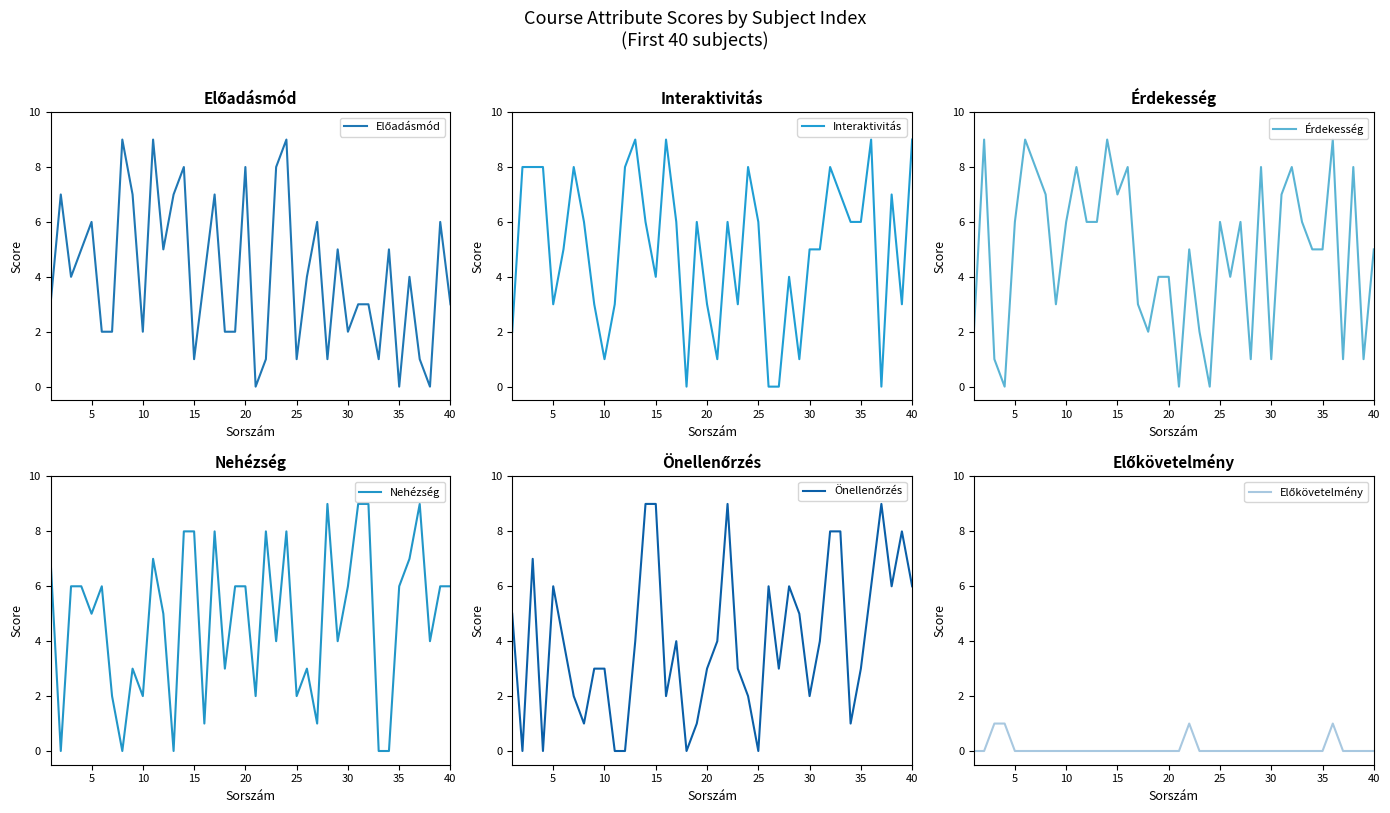

What is the average value of the Interaktivitás series?

5